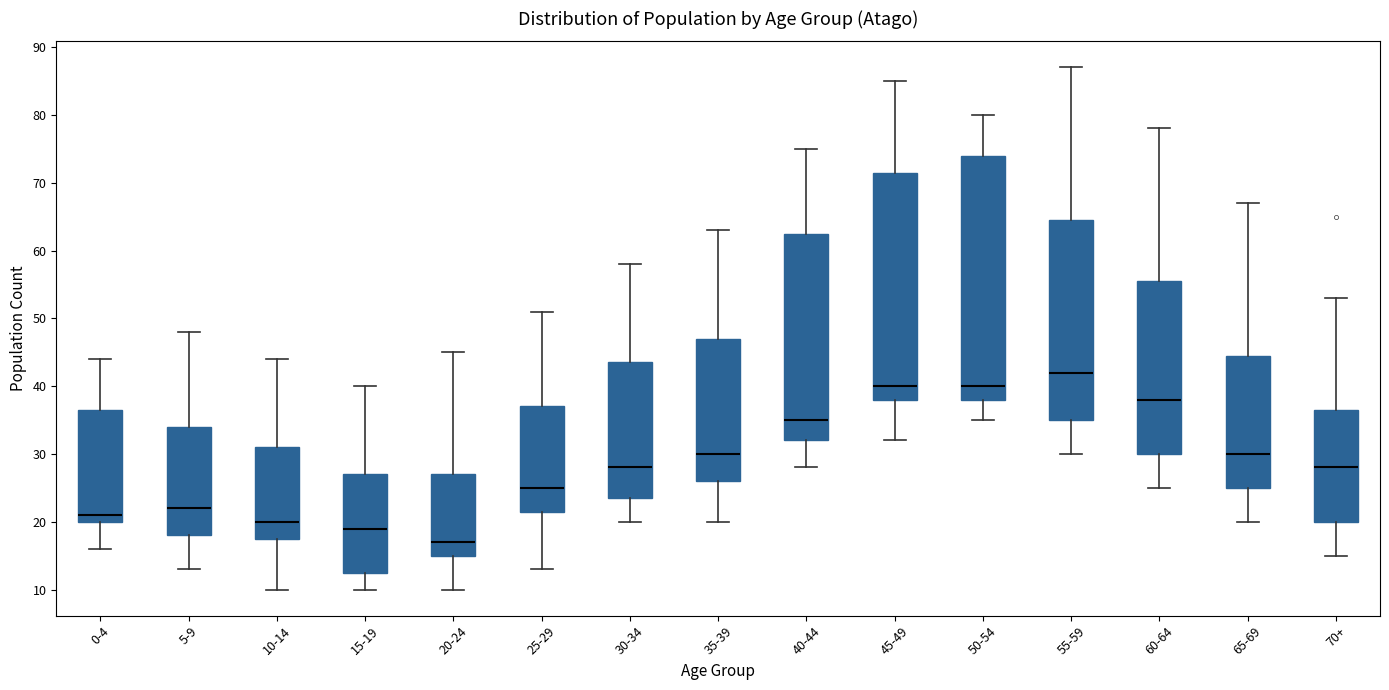

Where does the lower whisker of the box for 70+ end on the y-axis? The values are not printed on the chart, so give them approximately, as read against the axis.

15